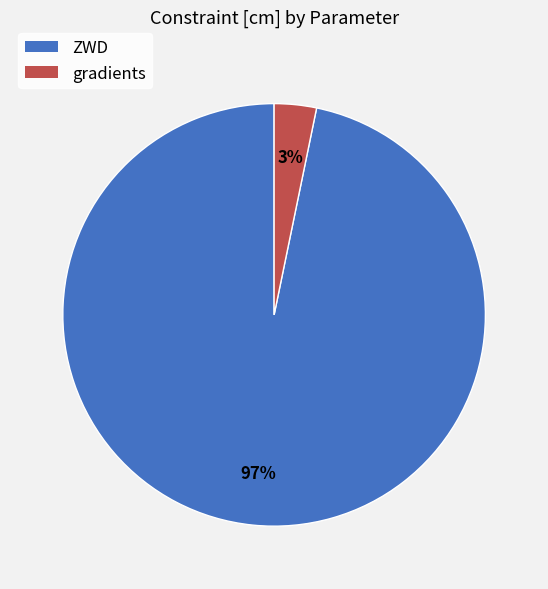

Count the number of slices in the pie.

2